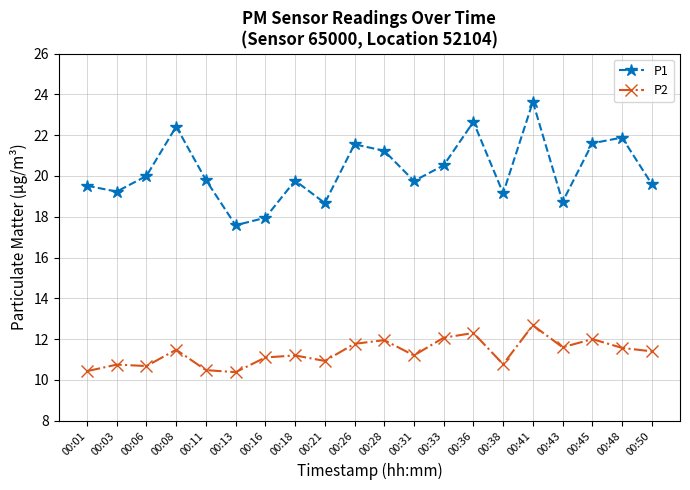

How many lines are shown in the chart?

2